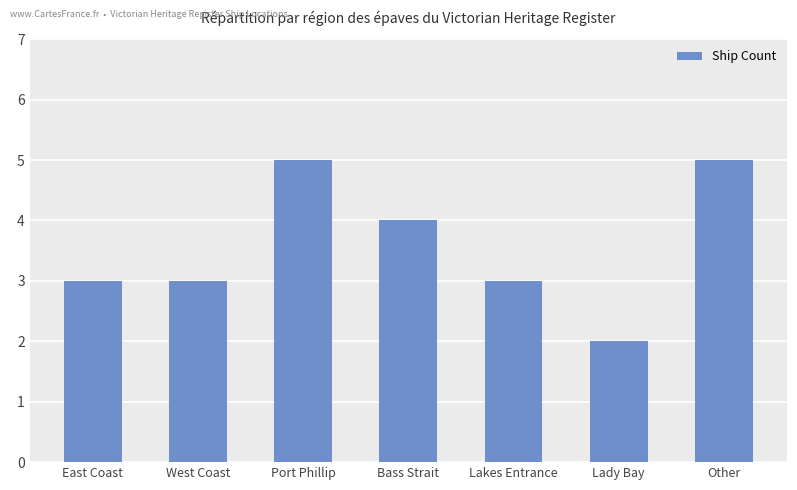

The value at Lakes Entrance is 5. True or false?

False